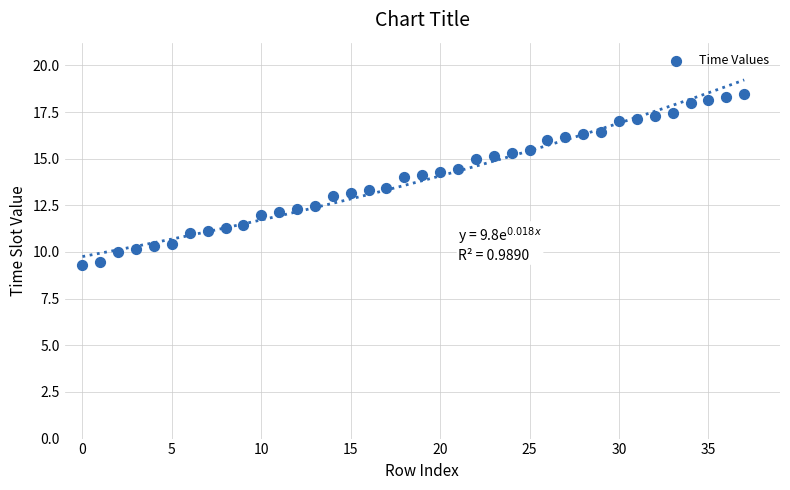

Count the number of points in this scatter plot.

38